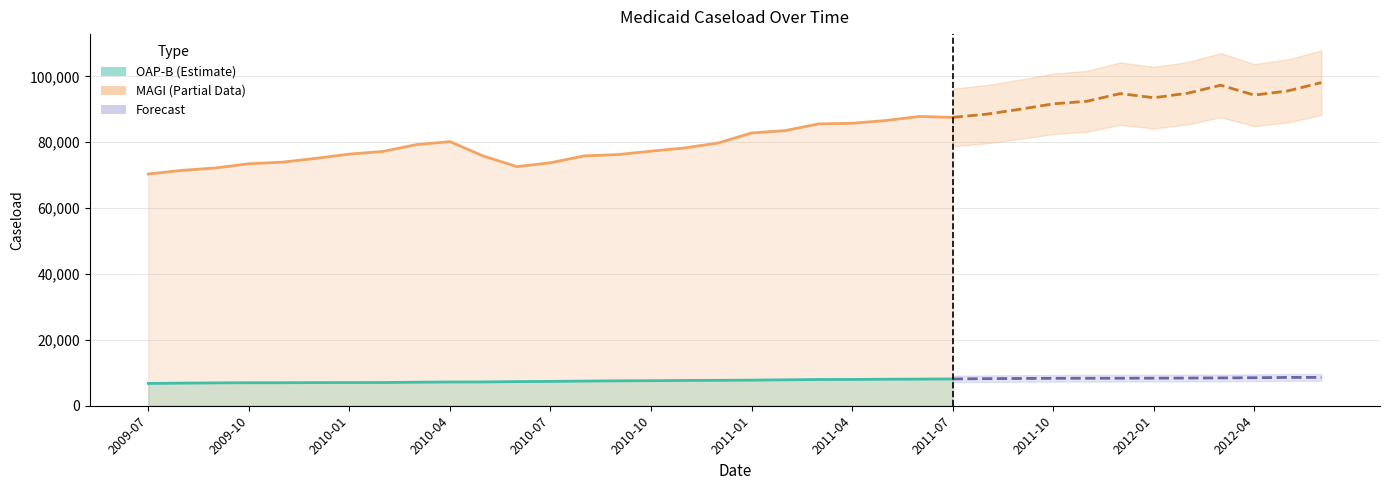

The value of Disabled Adults 60-64 (OAP-B) at 2010-07 is 12335. True or false?

False